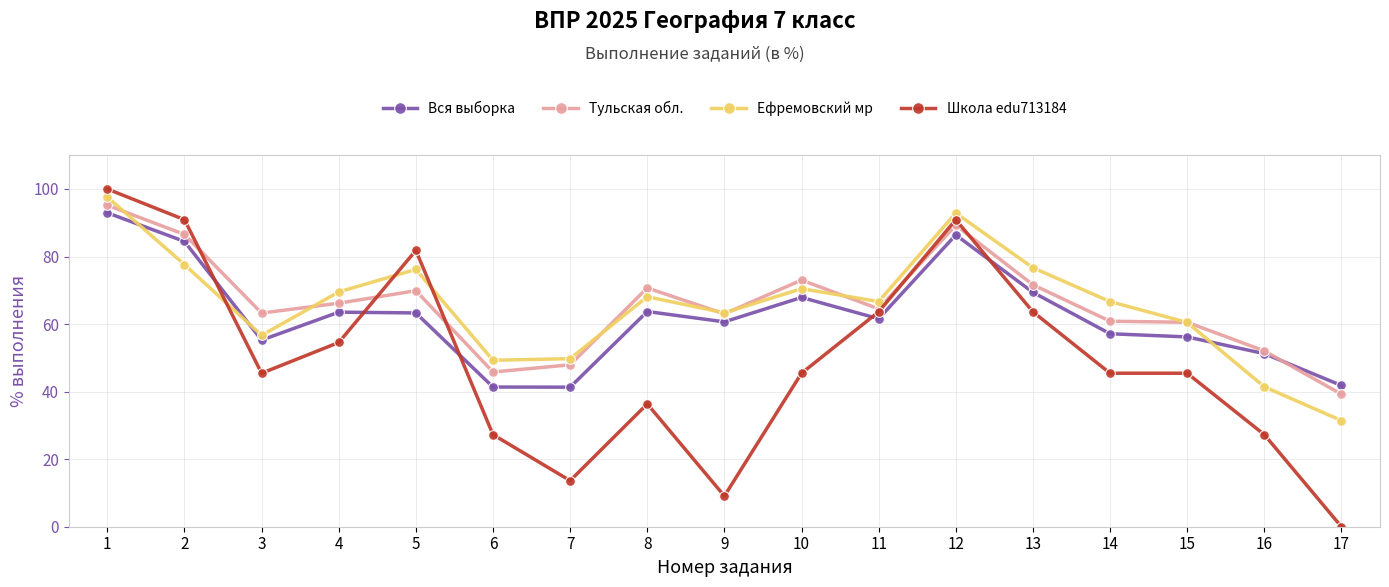

How many values in Школа edu713184 are above zero?

16